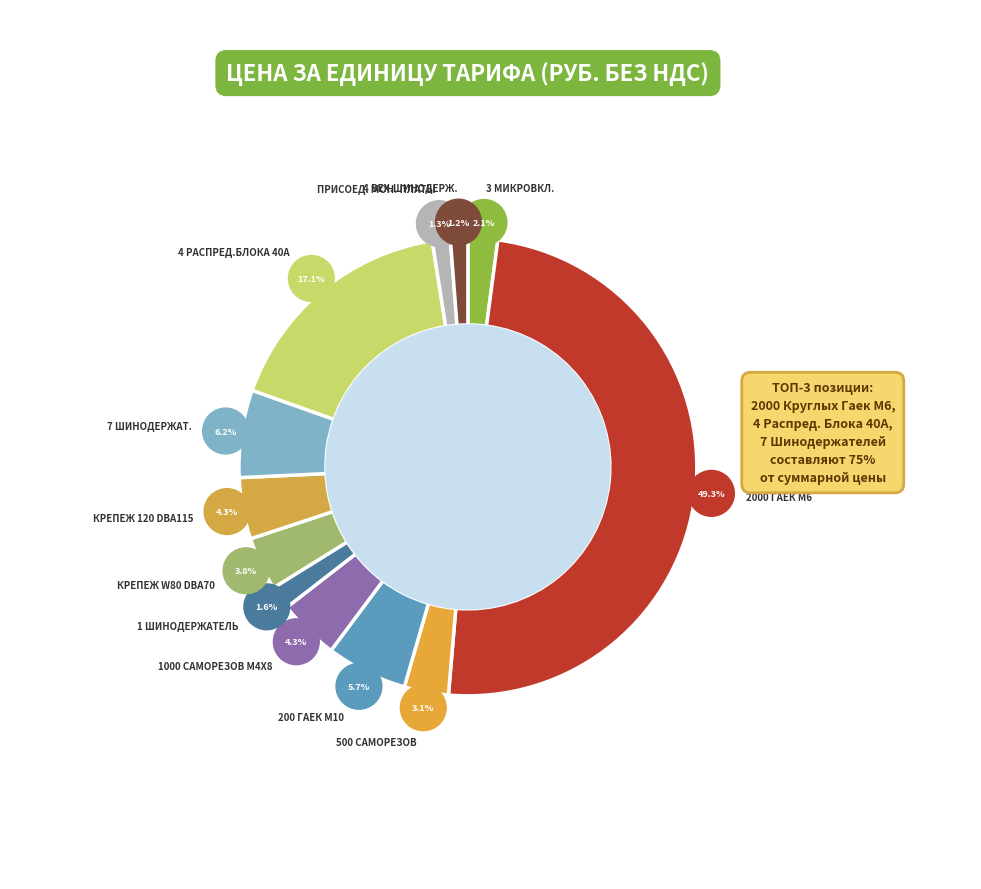

Count the number of slices in the pie.

12